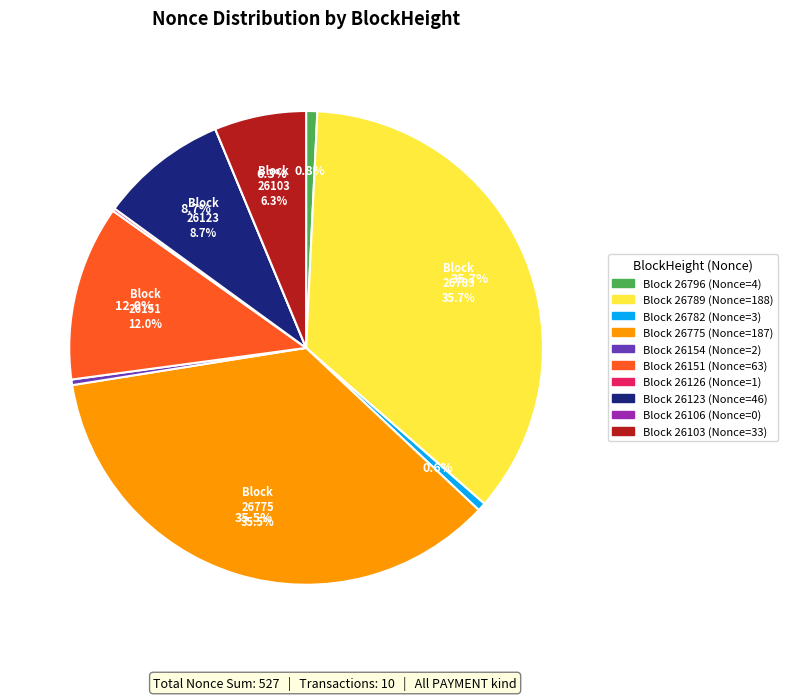

Which category has the smallest portion of the pie?

26106